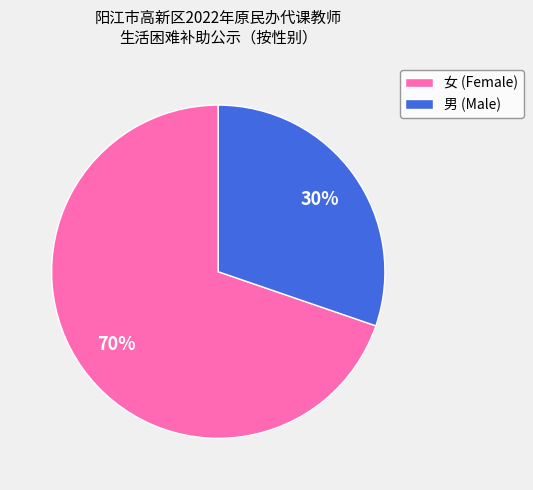

Combined, do 女 (Female) and 男 (Male) account for over 50%?

Yes